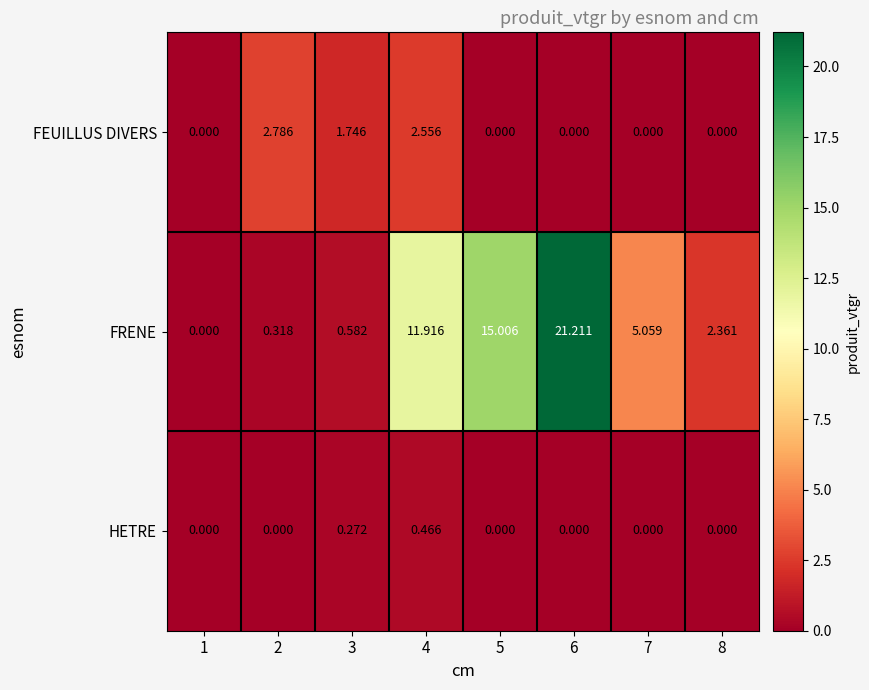

Rank the series by their maximum value, from lowest to highest.

HETRE, FEUILLUS DIVERS, FRENE